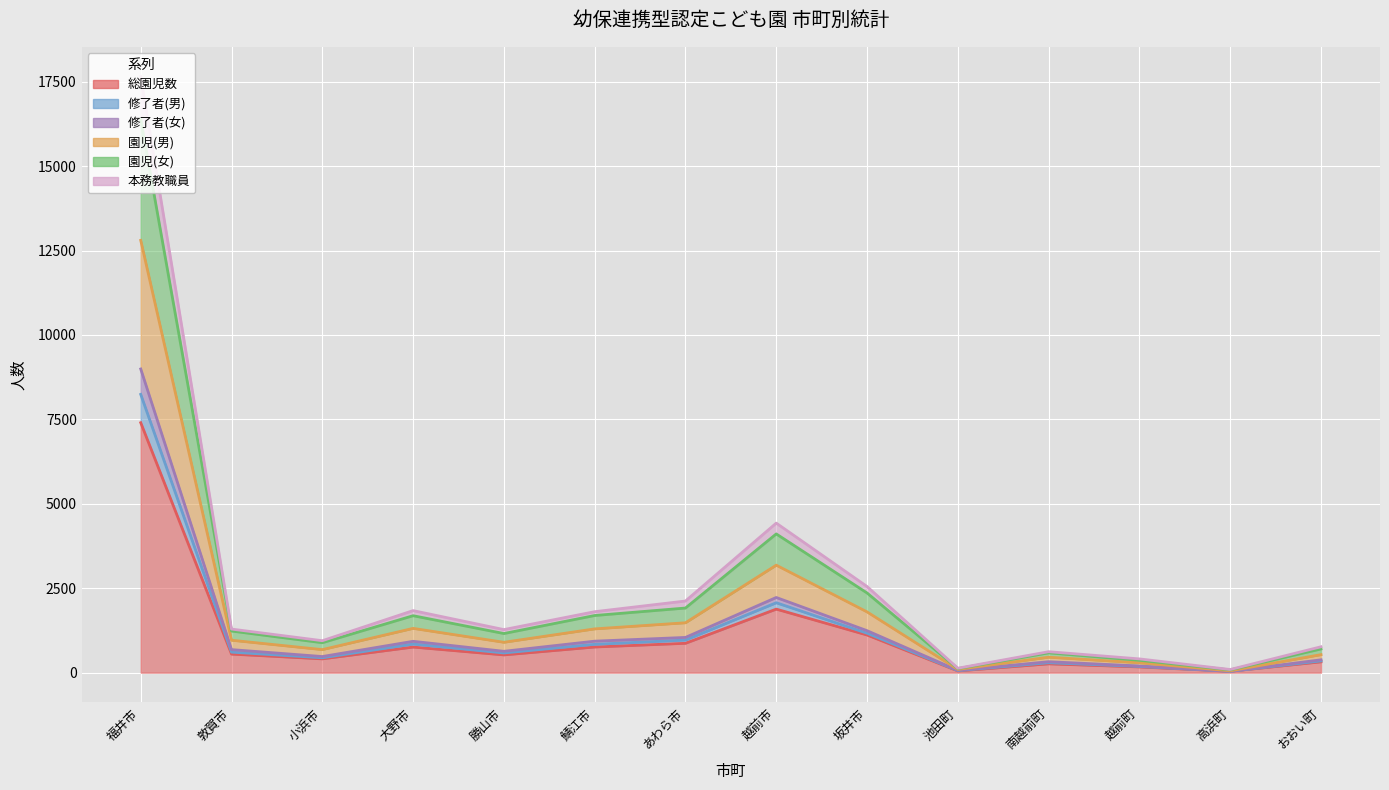

How many lines are shown in the chart?

6